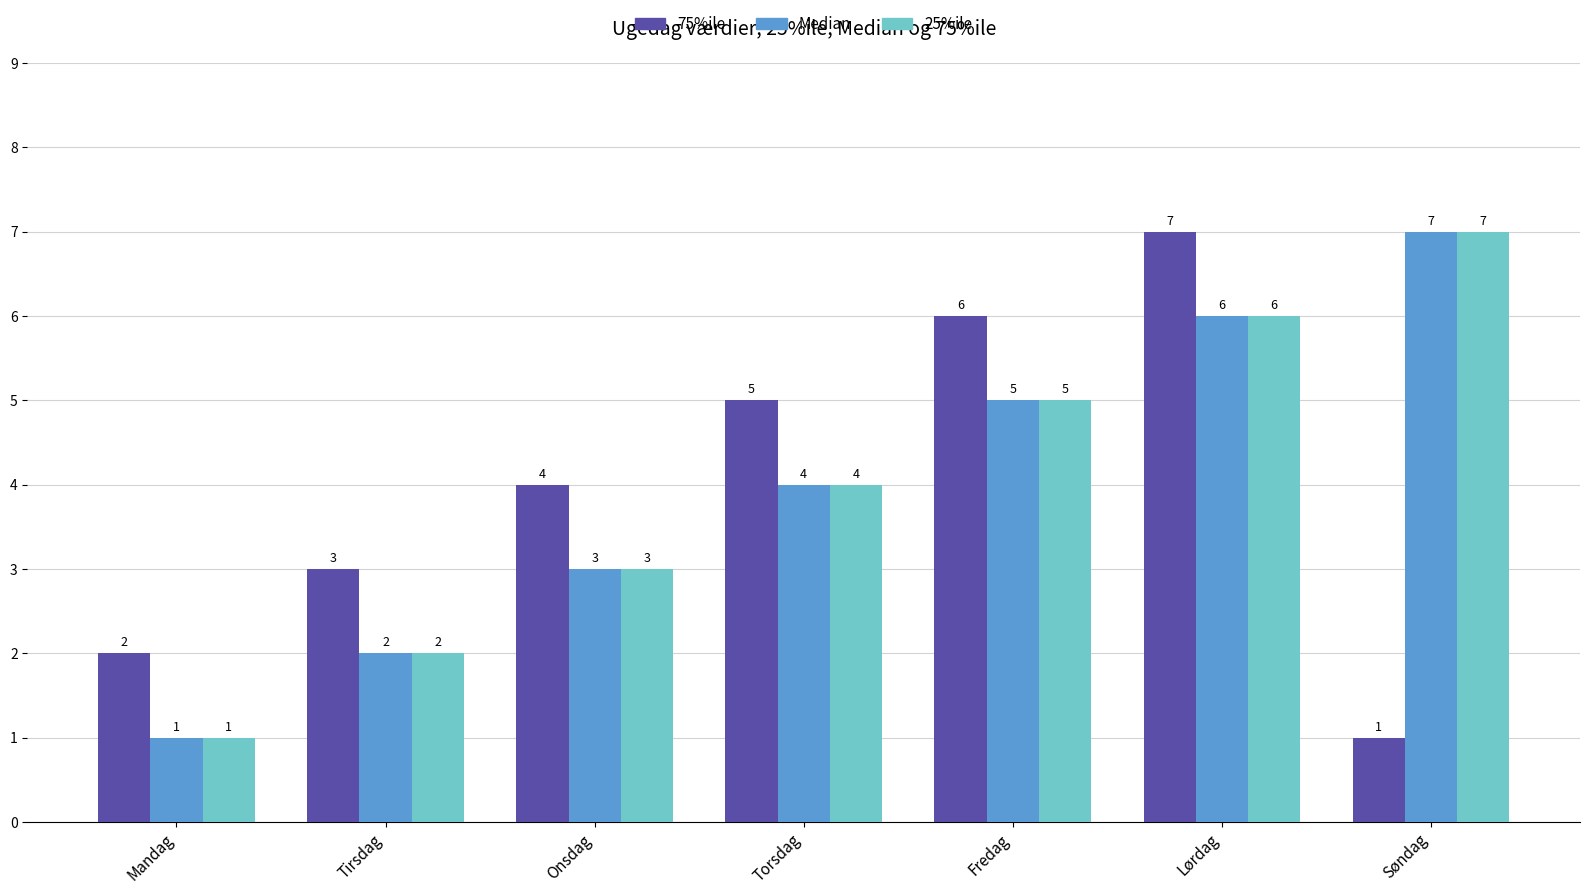

What is the maximum value shown in the chart?

7